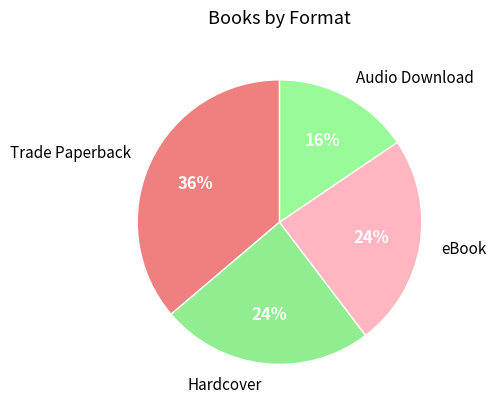

What is the ratio of the value at Audio Download to the value at Trade Paperback?

0.4